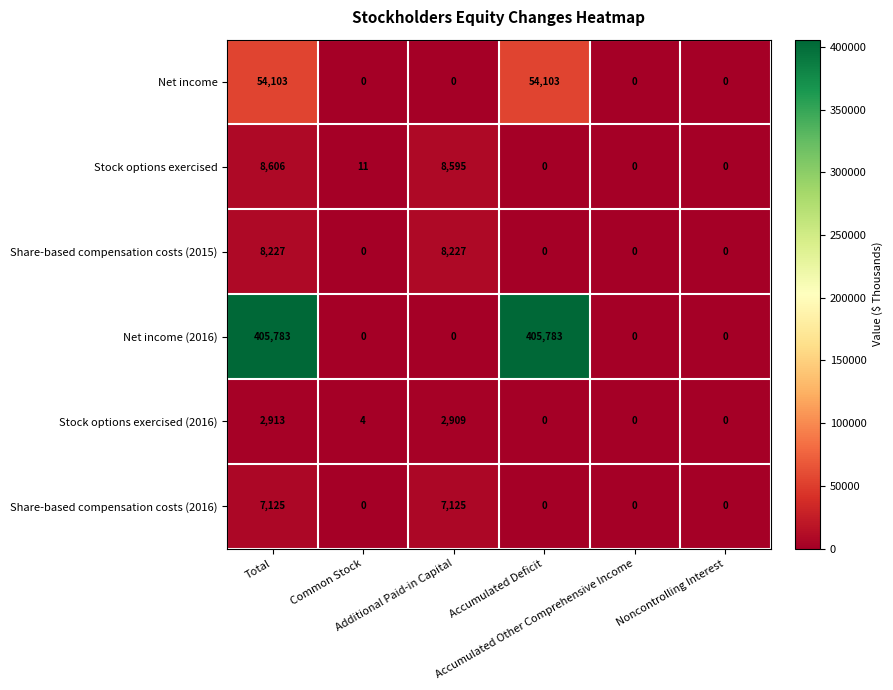

What is the sum of all Stock options exercised values?

17212